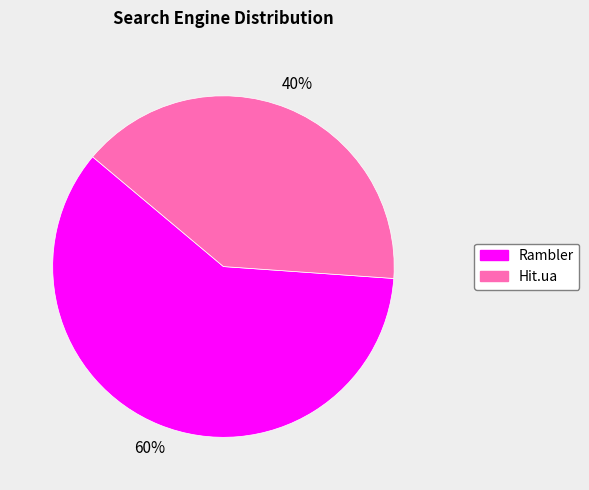

Is there any slice that represents more than half of the pie?

Yes